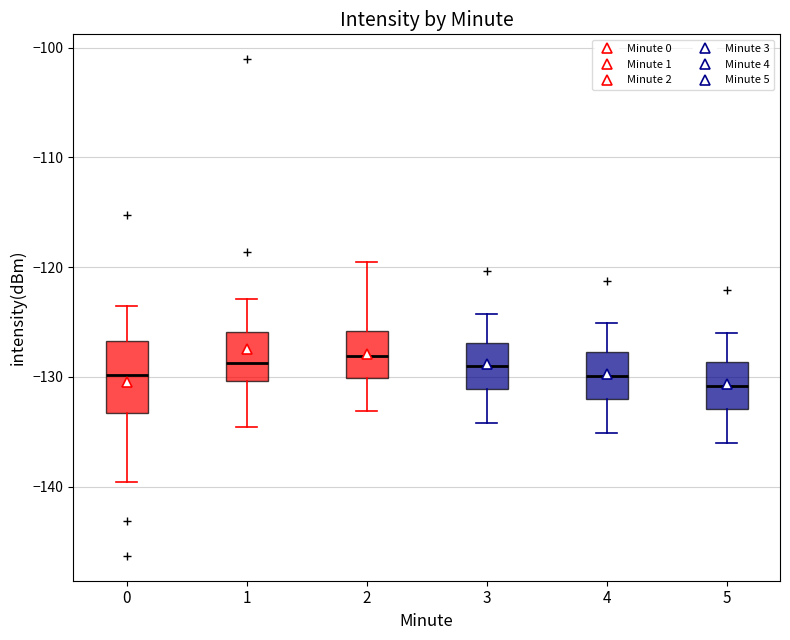

Where is the upper edge of the box at x = 4 on the y-axis? The values are not printed on the chart, so give them approximately, as read against the axis.

-128